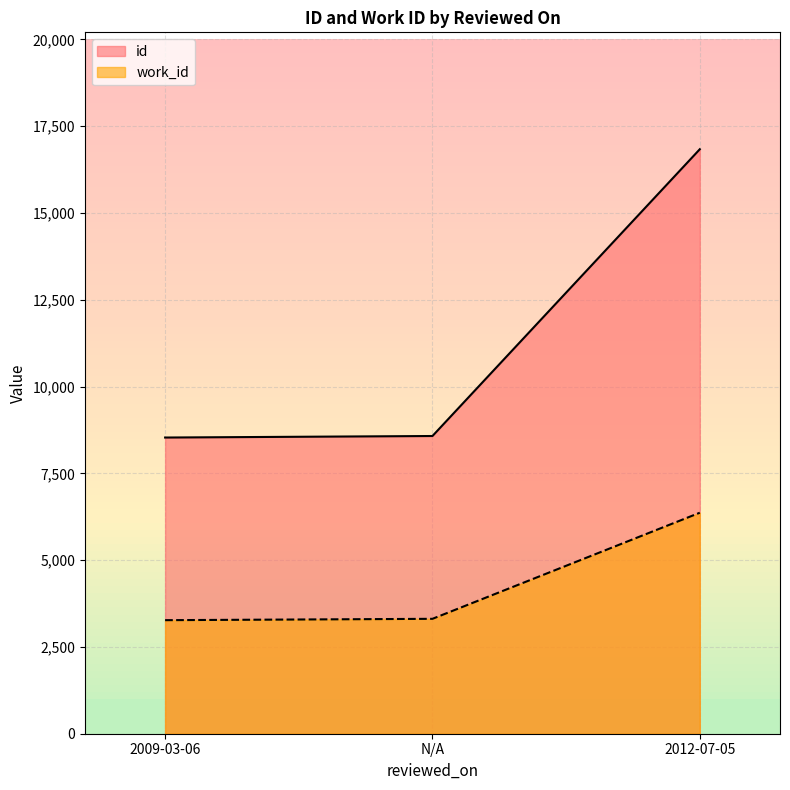

Rank the series by their average value, from highest to lowest.

id, work_id